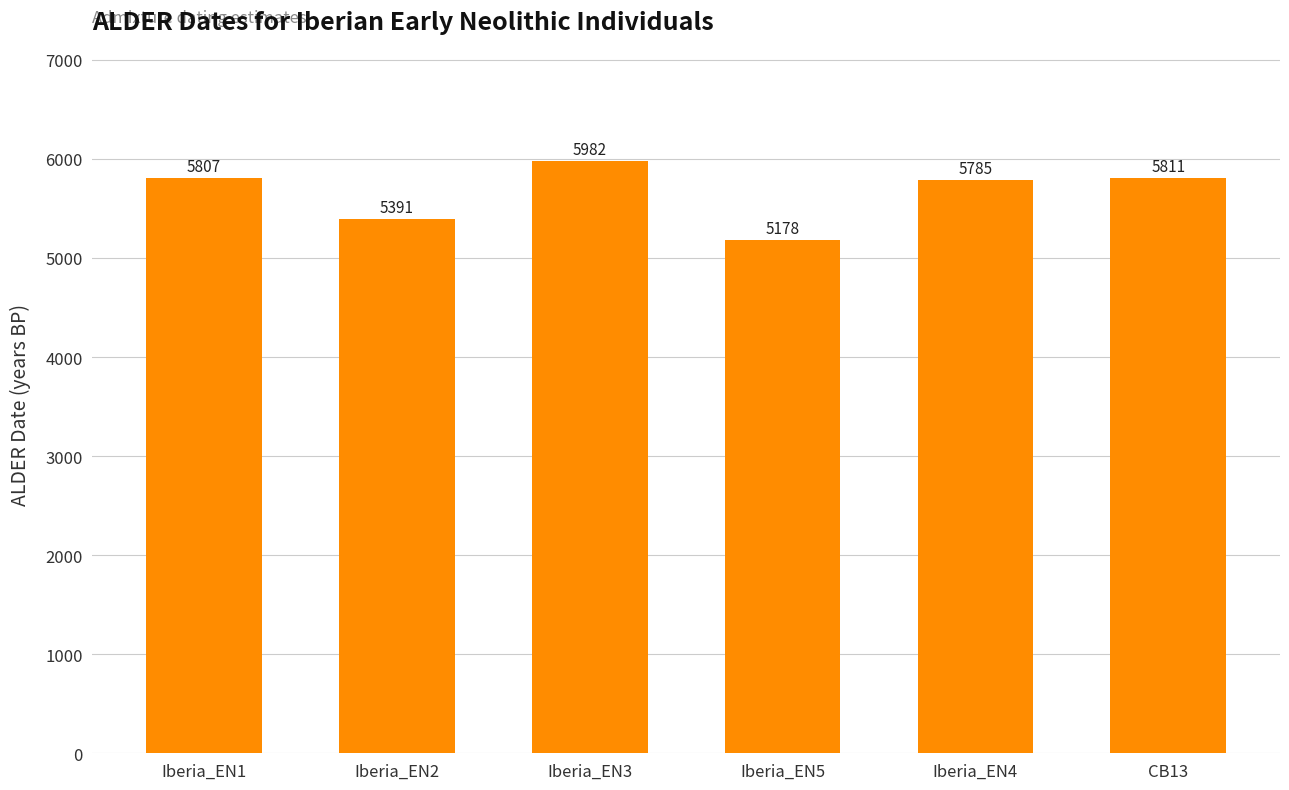

Which label corresponds to the largest value in the chart?

Iberia_EN3